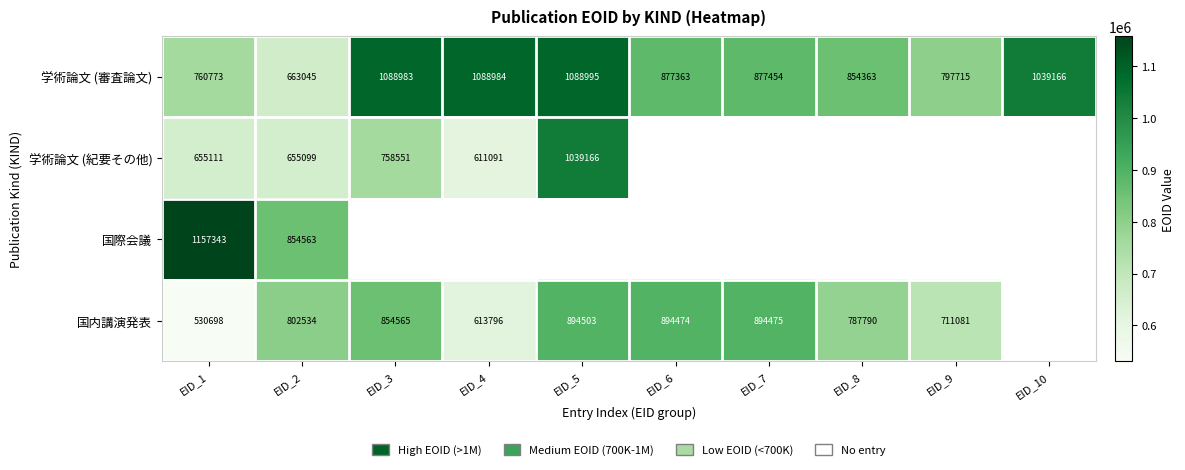

Read the 学術論文 (審査論文) value at EID_6.

877363